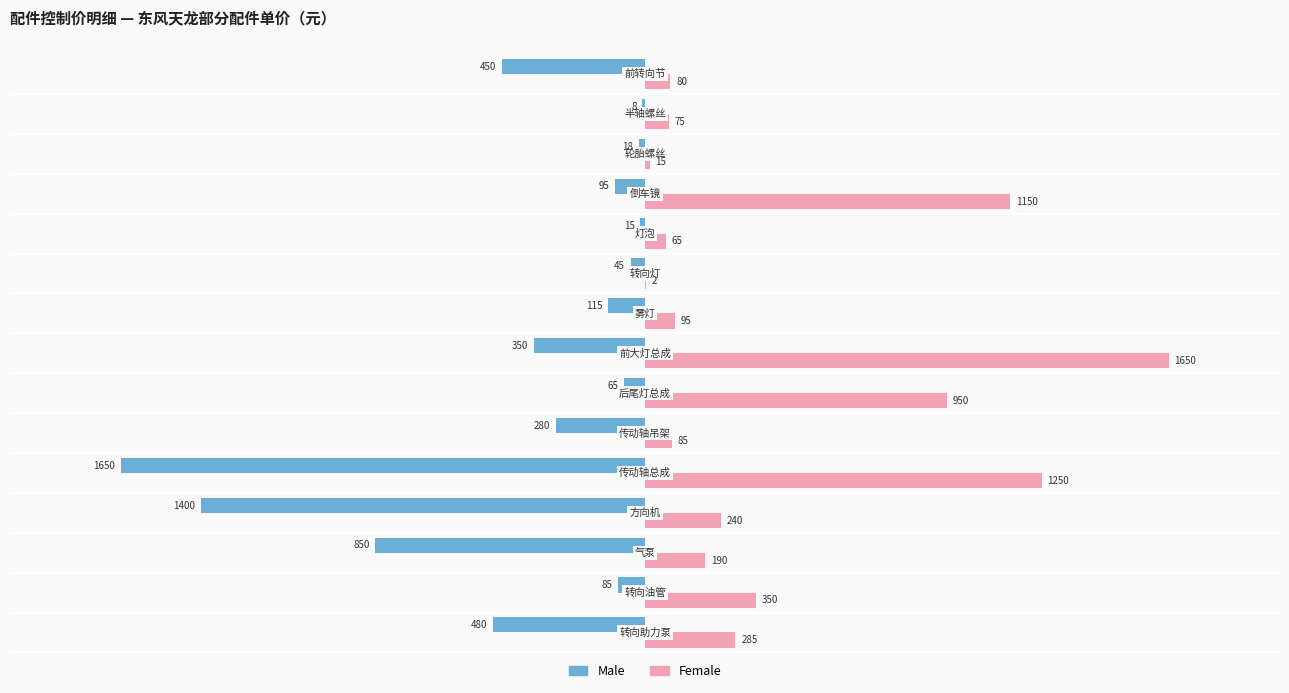

What is the greatest value displayed?

1650